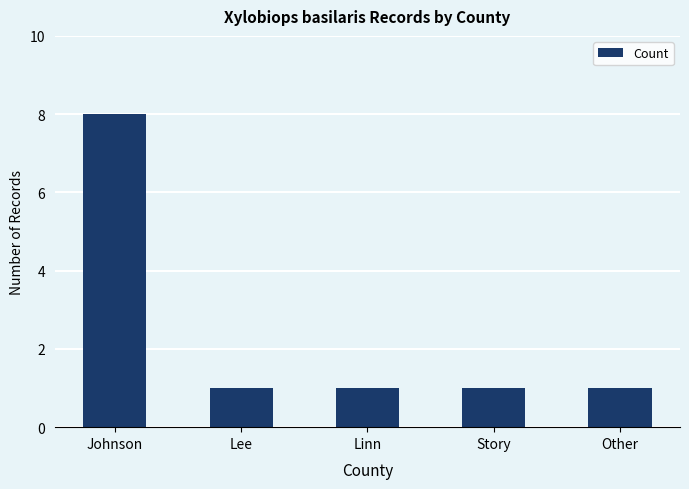

Read the value at Johnson.

8